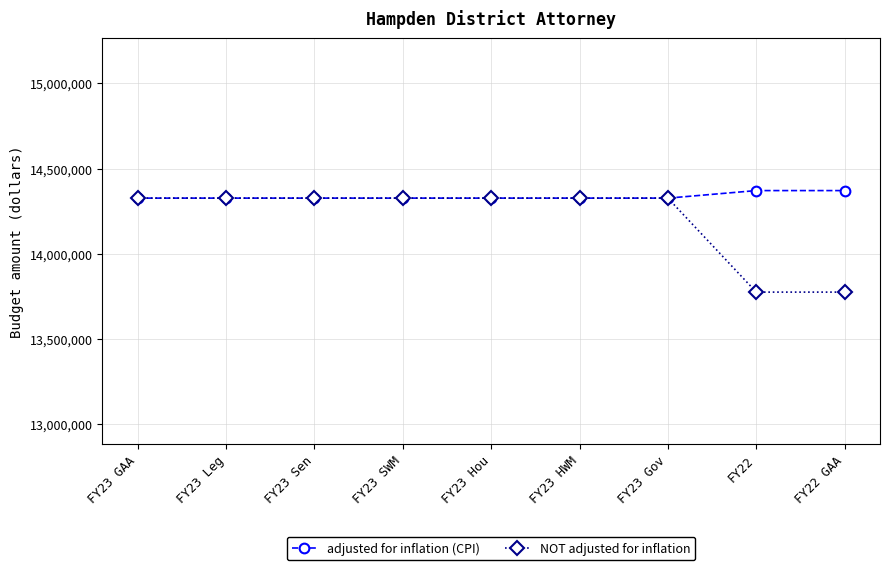

Count the number of data series in this chart.

2